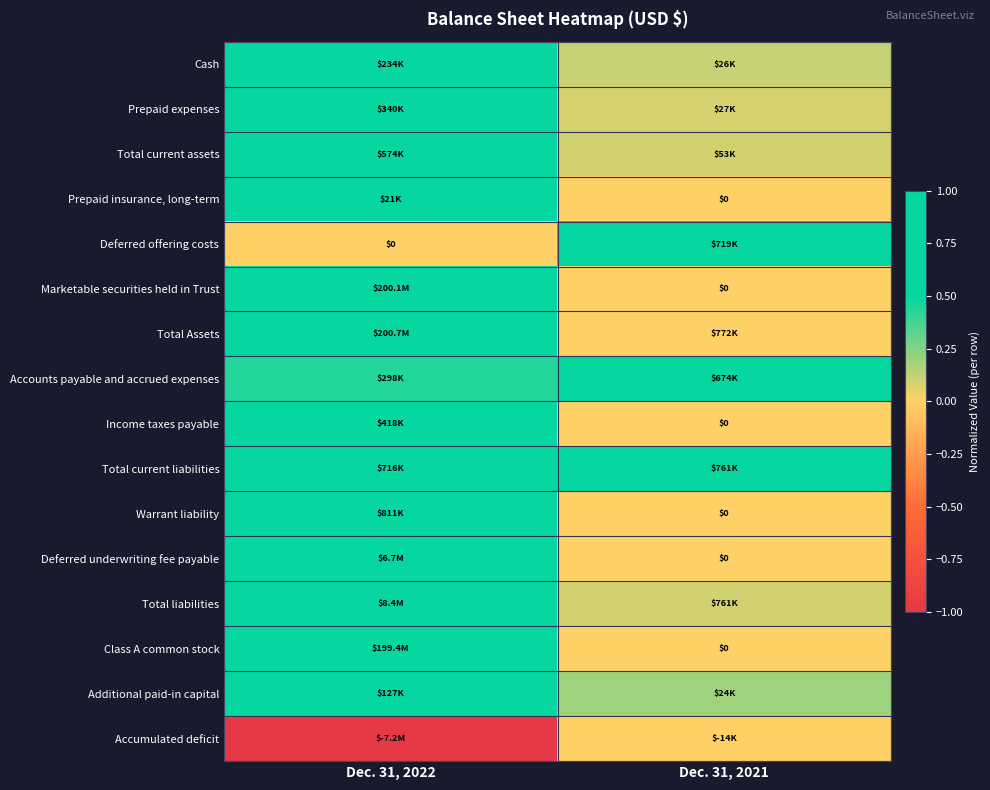

Which category has the lowest value in the Income taxes payable series?

Dec. 31, 2021